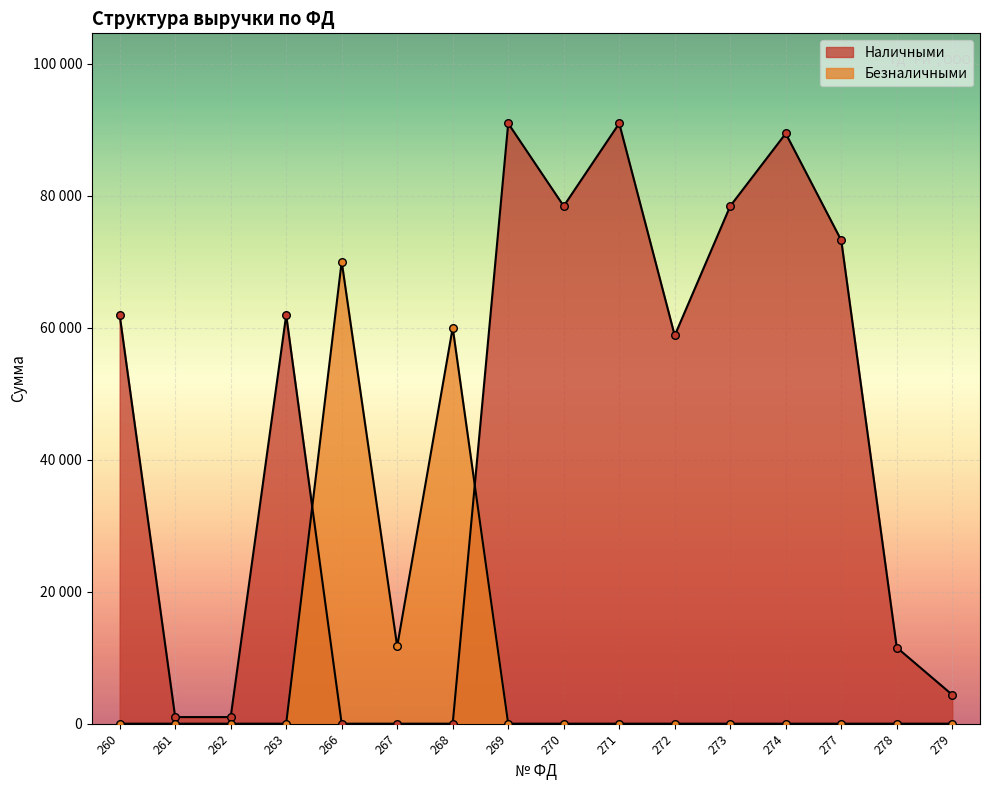

Is the value of Безналичными at 262 greater than the value of Наличными at 279?

No